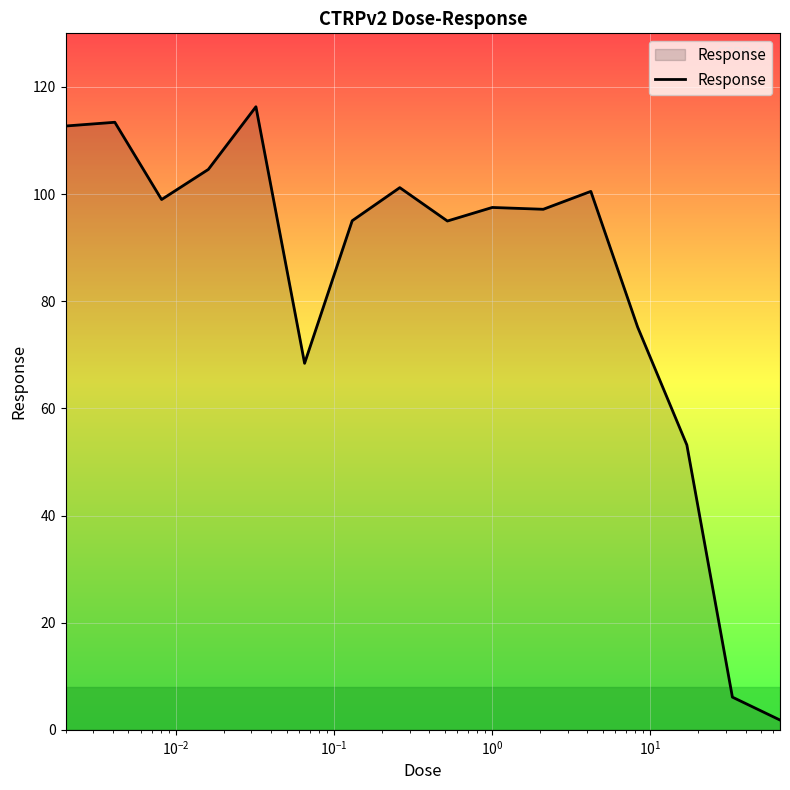

What is the greatest value displayed?

116.3